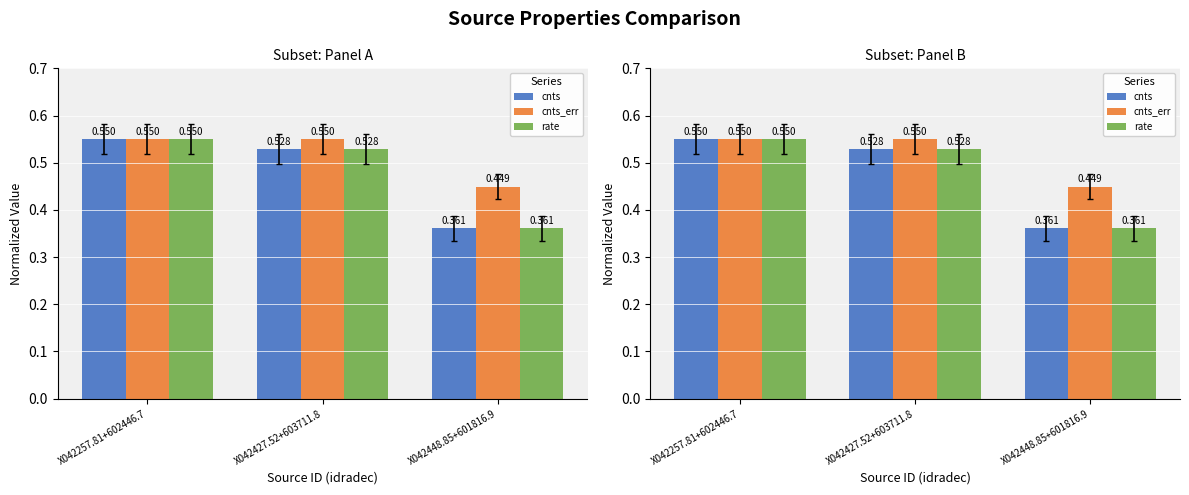

At which category is the sum across all series the highest?

X042257.81+602446.7